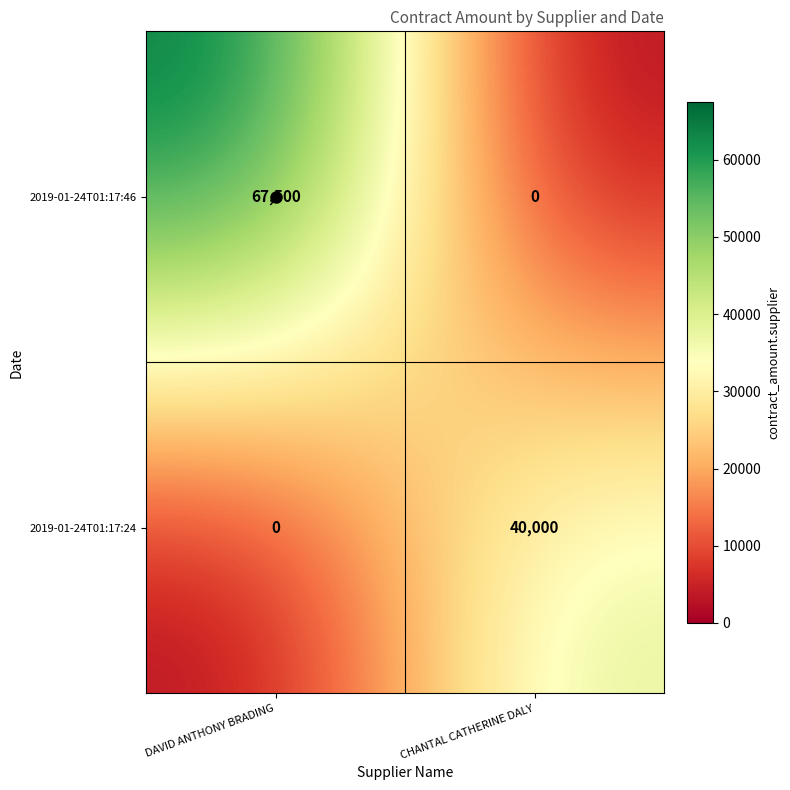

At which category is the sum across all series the highest?

DAVID ANTHONY BRADING